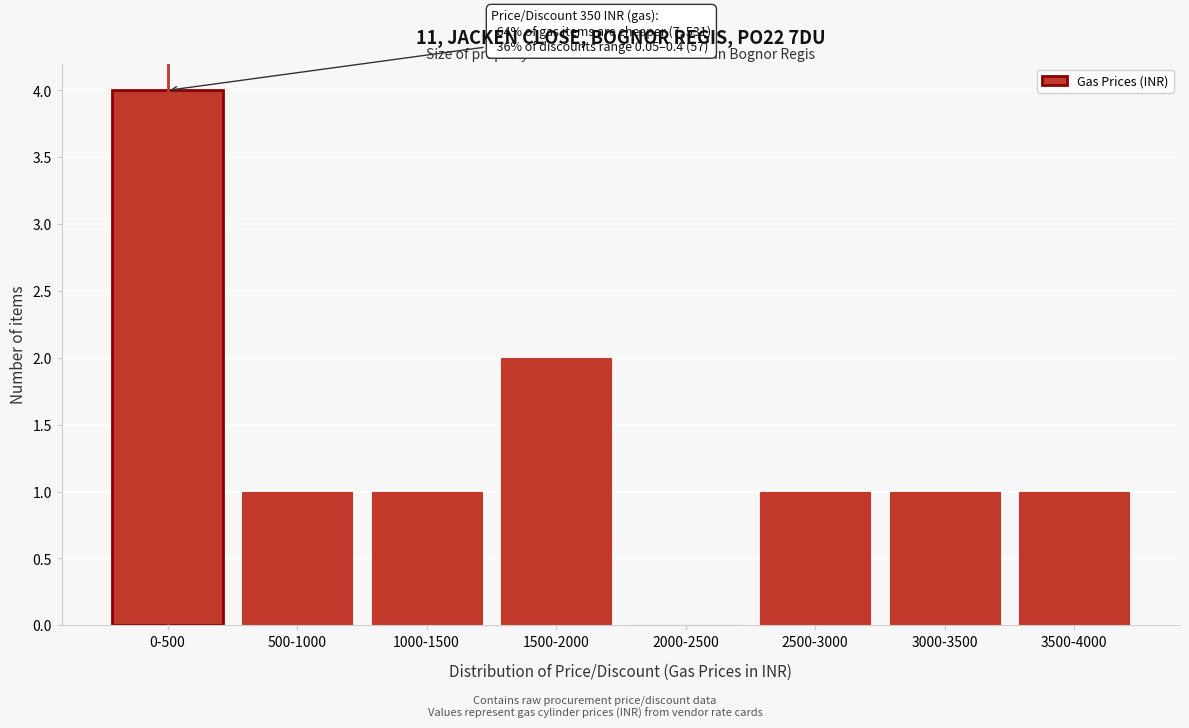

Reading left to right, extract all data points from this chart.

0-500=4	500-1000=1	1000-1500=1	1500-2000=2	2000-2500=0	2500-3000=1	3000-3500=1	3500-4000=1